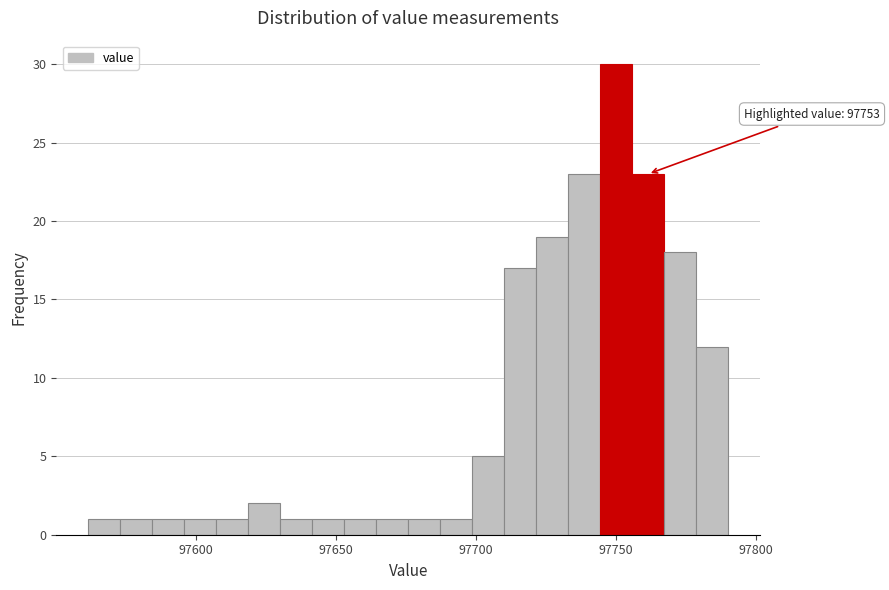

Read against the x-axis, roughly where is the centre of the tallest bar?

97750